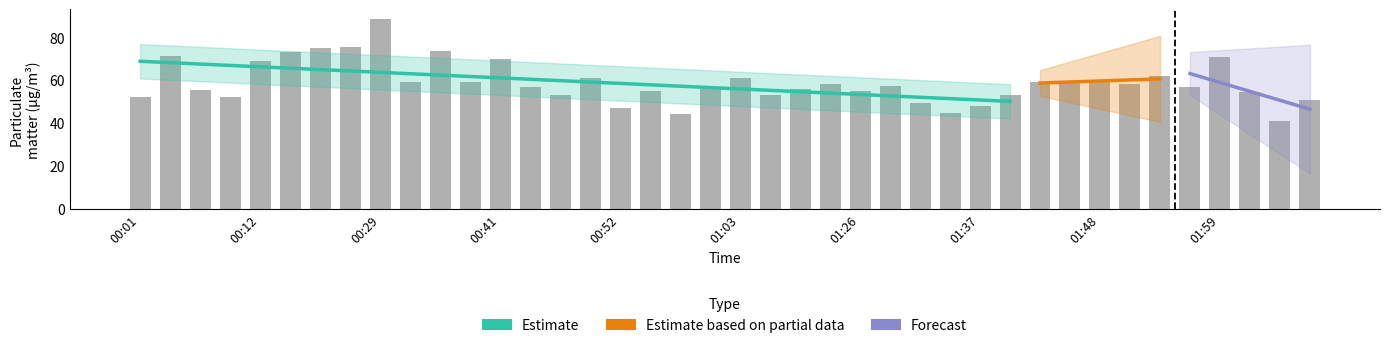

What is the value of the 6th bar from the left?

73.2